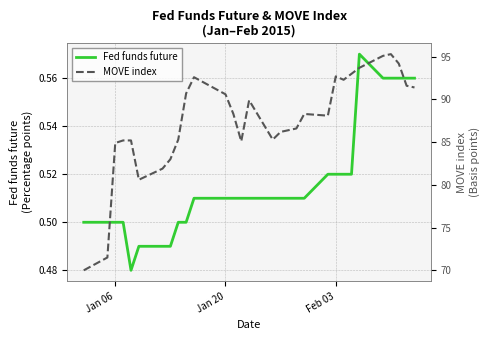

At how many categories does at least one series exceed 87?

16